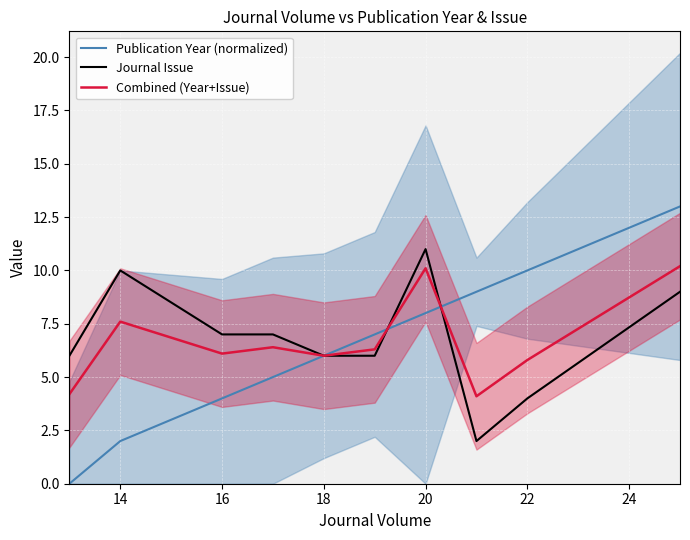

True or false: Journal Issue has a value of 7.1 at 22.

False